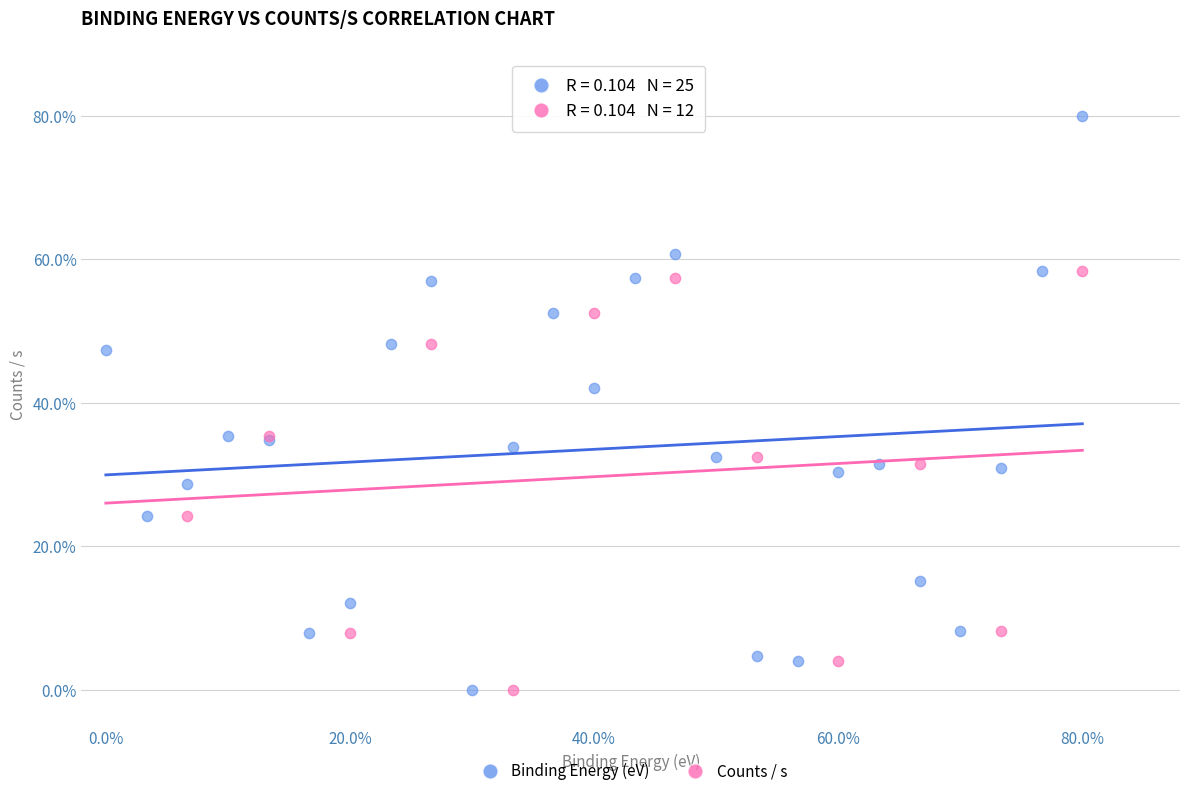

Which series has the widest spread of Y values?

Binding Energy (eV)